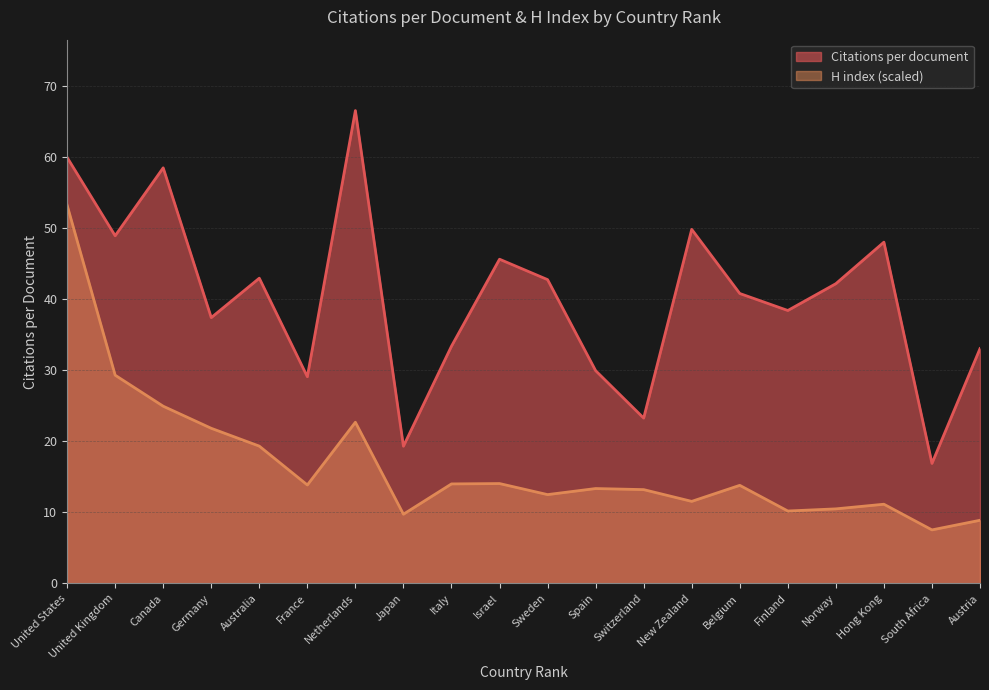

Reading right to left, transcribe all the data shown in this chart.

Citations per document: Austria=33.0	South Africa=16.9	Hong Kong=48.0	Norway=42.1	Finland=38.4	Belgium=40.8	New Zealand=49.8	Switzerland=23.2	Spain=29.9	Sweden=42.7	Israel=45.6	Italy=33.4	Japan=19.3	Netherlands=66.5	France=29.1	Australia=42.9	Germany=37.4	Canada=58.4	United Kingdom=48.9	United States=59.9
H index: Austria=8.9	South Africa=7.5	Hong Kong=11.1	Norway=10.5	Finland=10.2	Belgium=13.8	New Zealand=11.5	Switzerland=13.2	Spain=13.3	Sweden=12.5	Israel=14.0	Italy=14.0	Japan=9.7	Netherlands=22.7	France=13.8	Australia=19.3	Germany=21.8	Canada=24.9	United Kingdom=29.3	United States=53.2